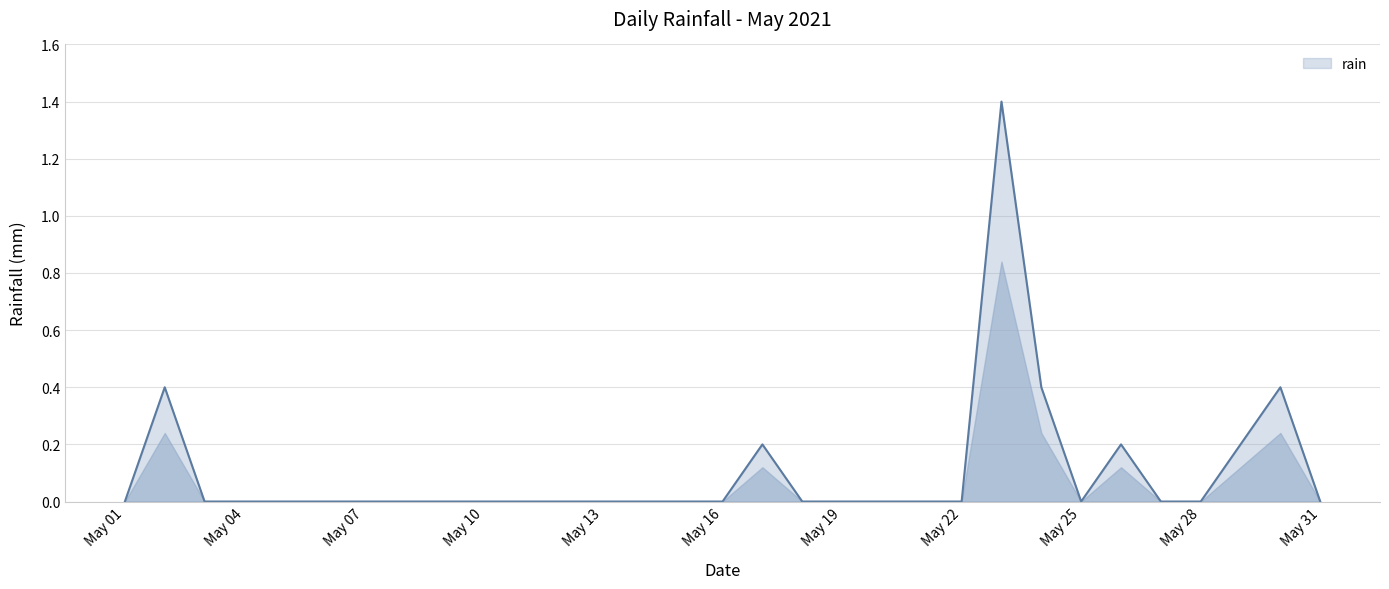

What is the greatest value displayed?

1.4